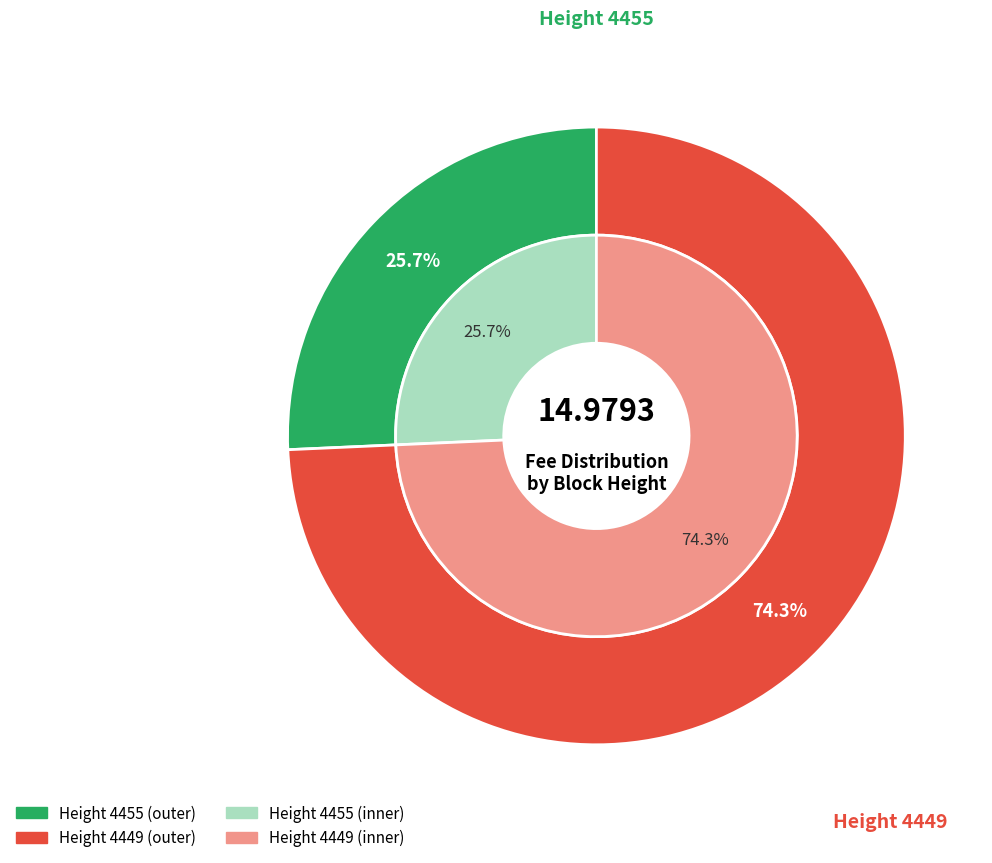

Does 4455 represent more than half of the total?

No